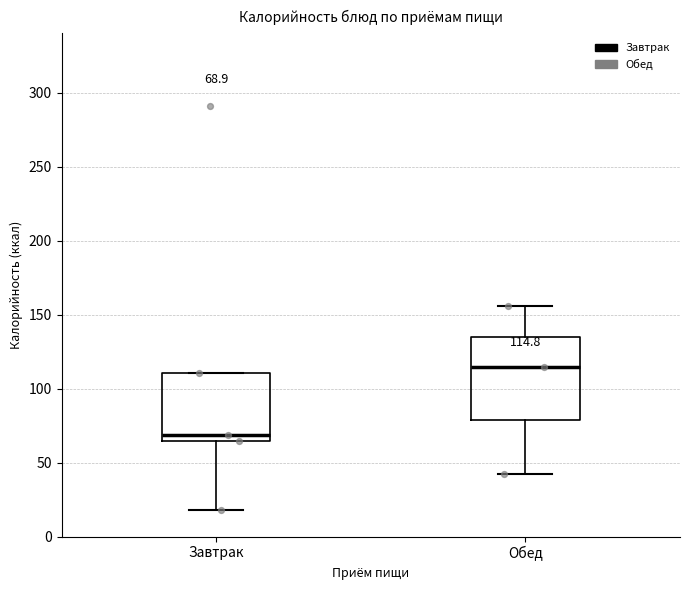

Which box is the tallest, from its lower edge to its upper edge?

Обед